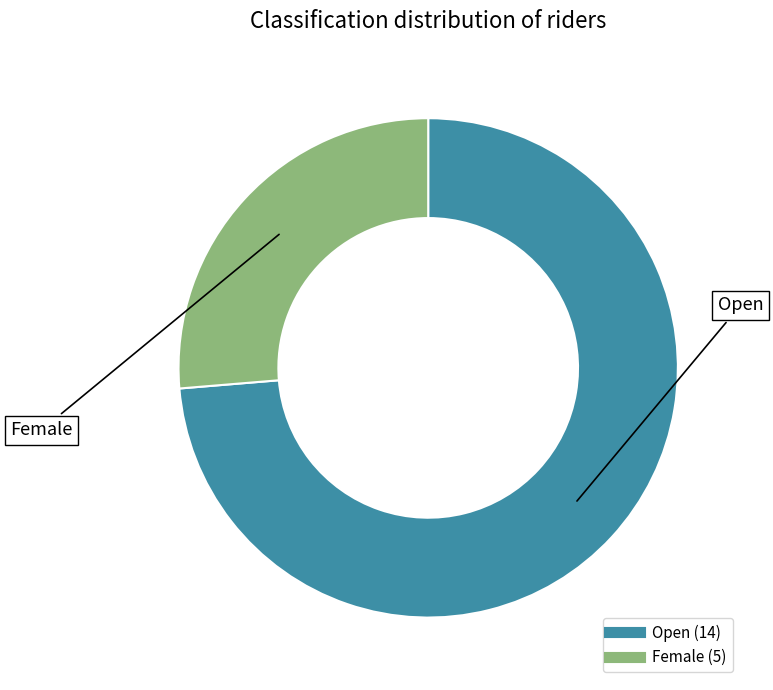

The Female slice represents 34% of the pie. True or false?

False